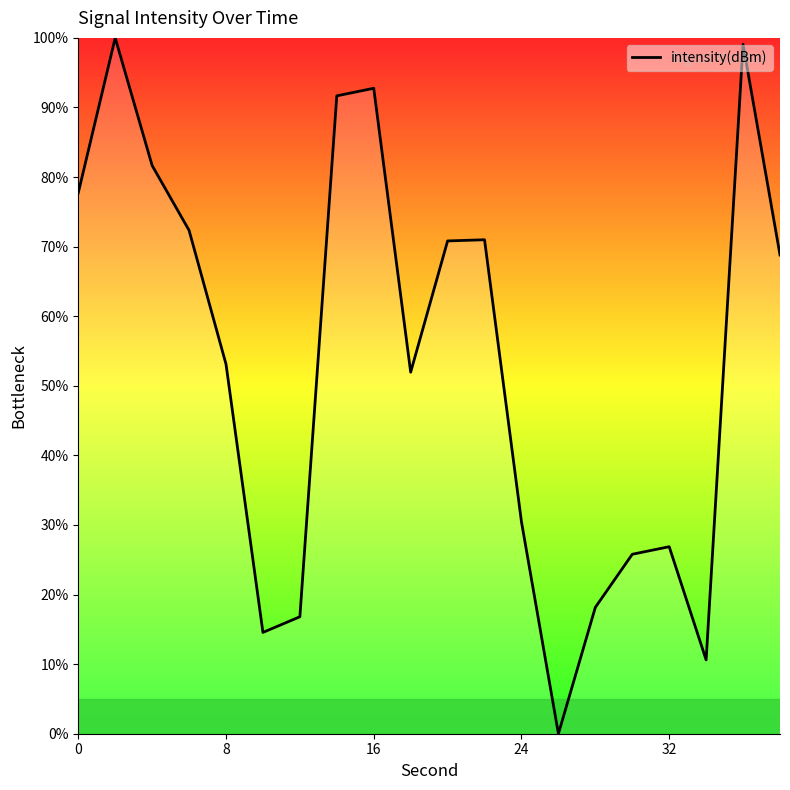

What is the difference between the maximum and second lowest values?

89.4